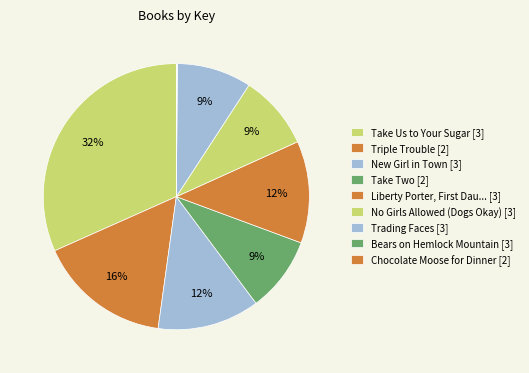

Count the number of slices in the pie.

9